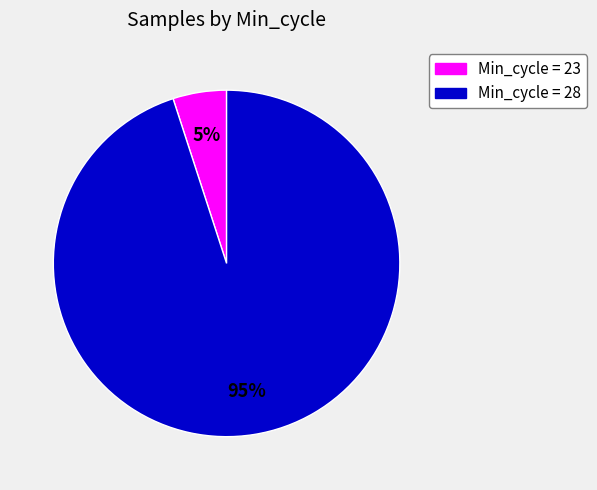

How many slices are in this pie chart?

2